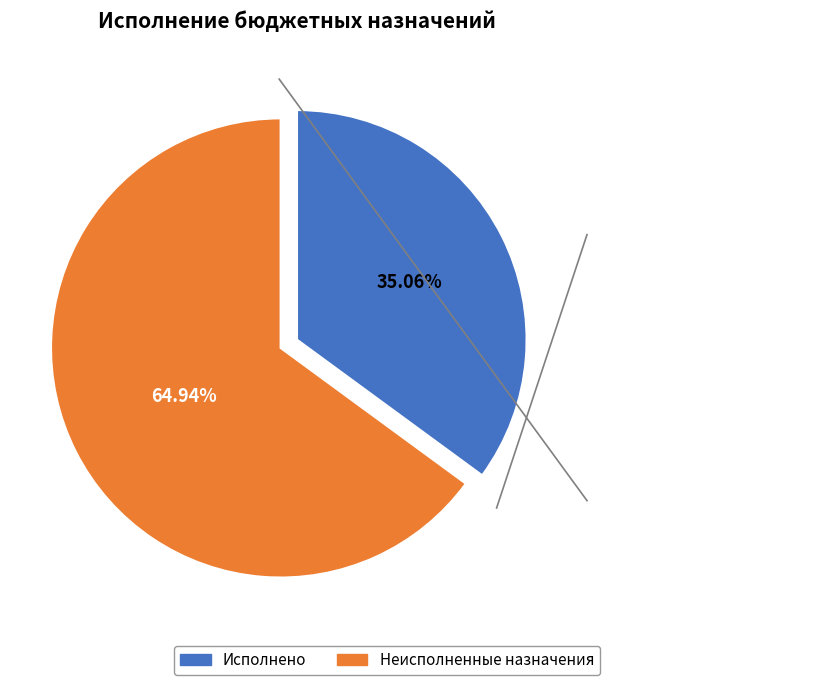

Rank the categories by value from highest to lowest.

Неисполненные назначения, Исполнено